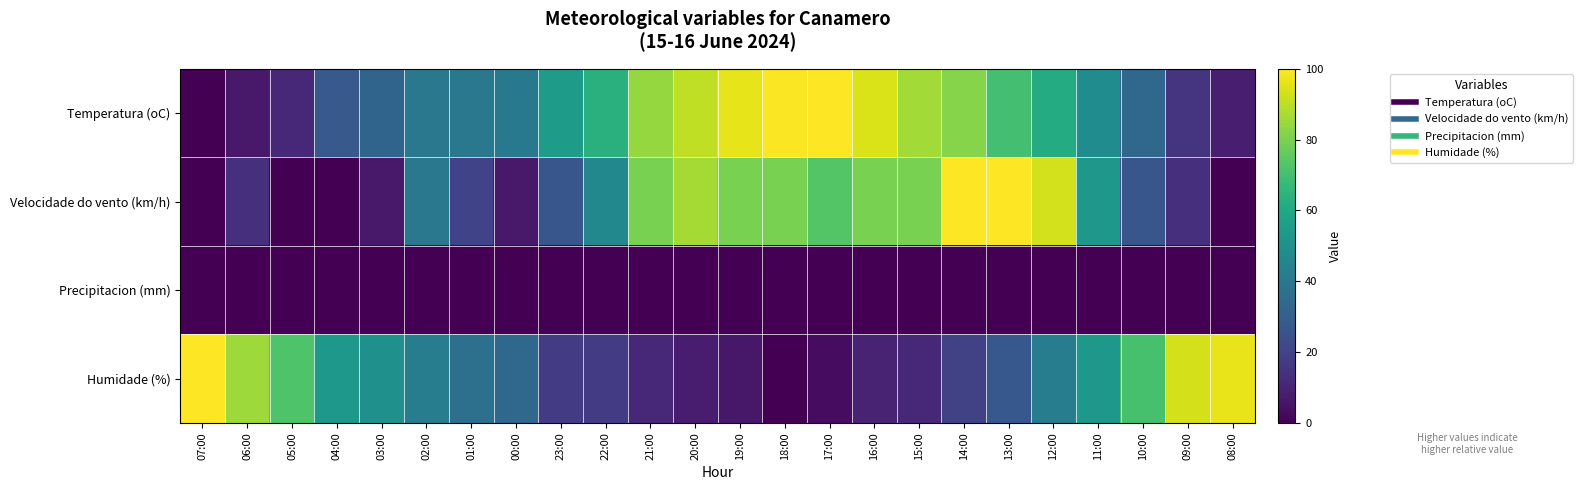

What is the spread (max minus min) of values at 13:00?

100.0